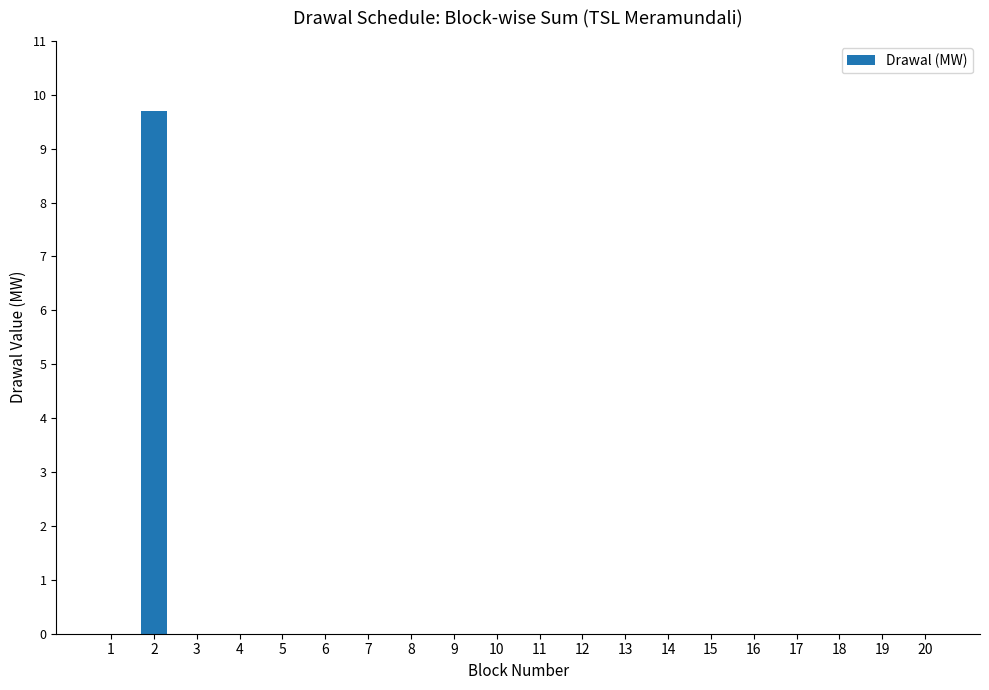

What is the sum of all values?

9.7